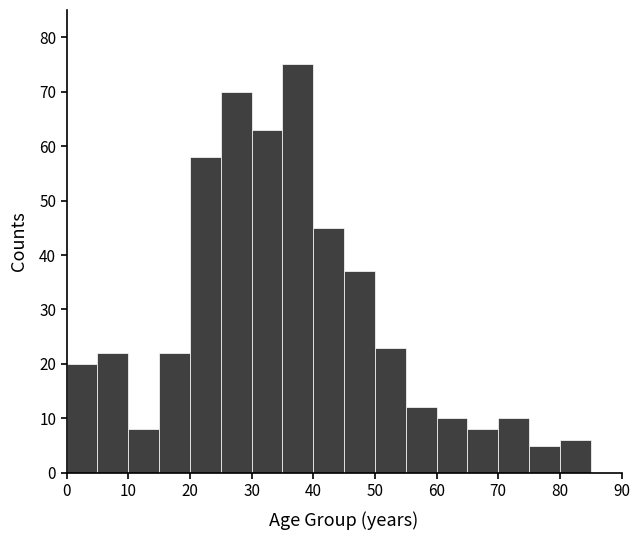

What is the height of the bar covering 70 to 75 on the x-axis? The values are not printed on the chart, so give them approximately, as read against the axis.

10